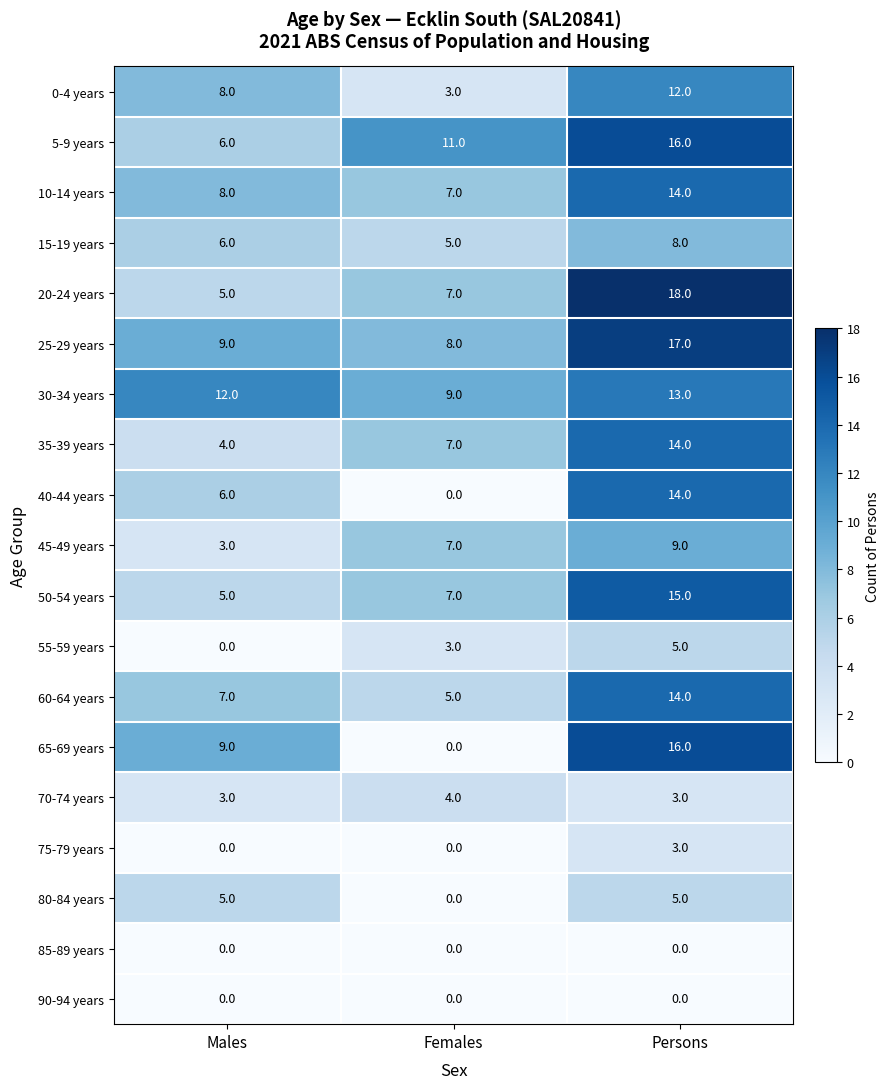

How many data points does each series have?

3